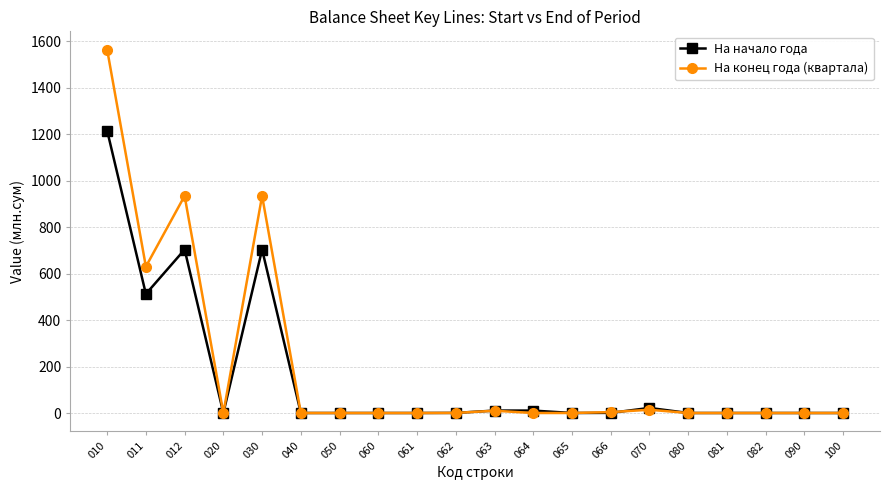

Between 011 and 050, which series saw the biggest shift?

На конец года (квартала)